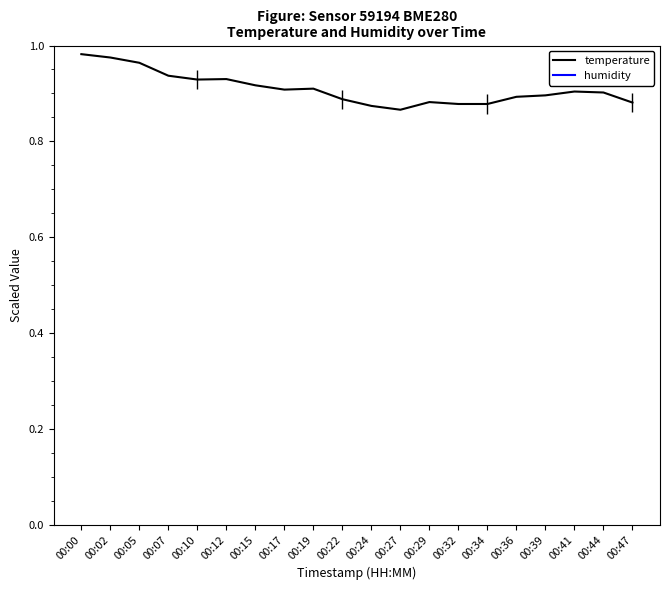

What is the difference between the maximum and minimum values in the temperature series?

0.1